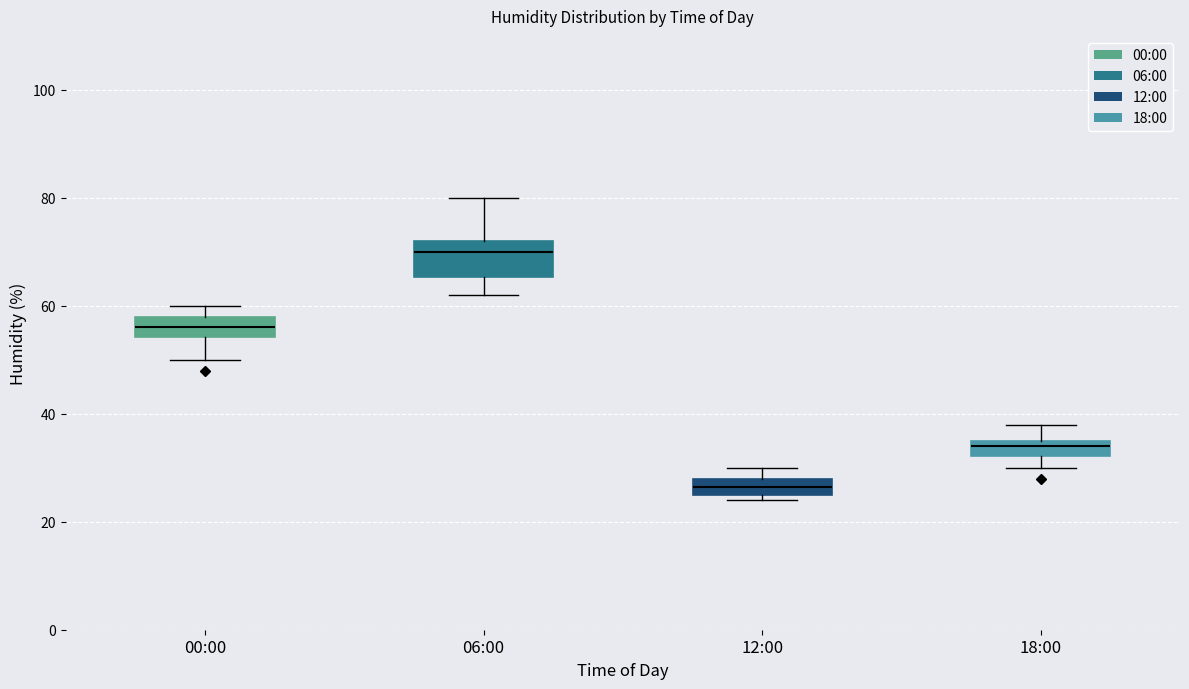

Where is the lower edge of the box for 06:00 on the y-axis? The values are not printed on the chart, so give them approximately, as read against the axis.

66